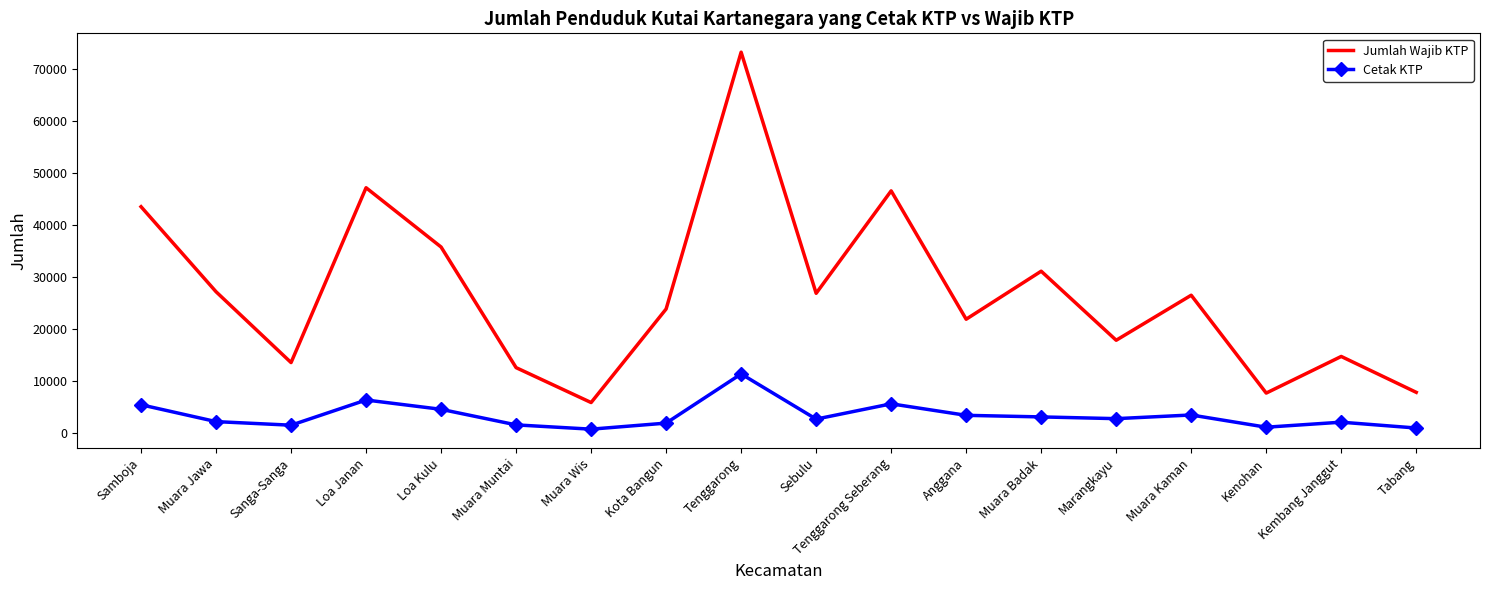

At which category does Cetak KTP reach its first local peak?

Loa Janan